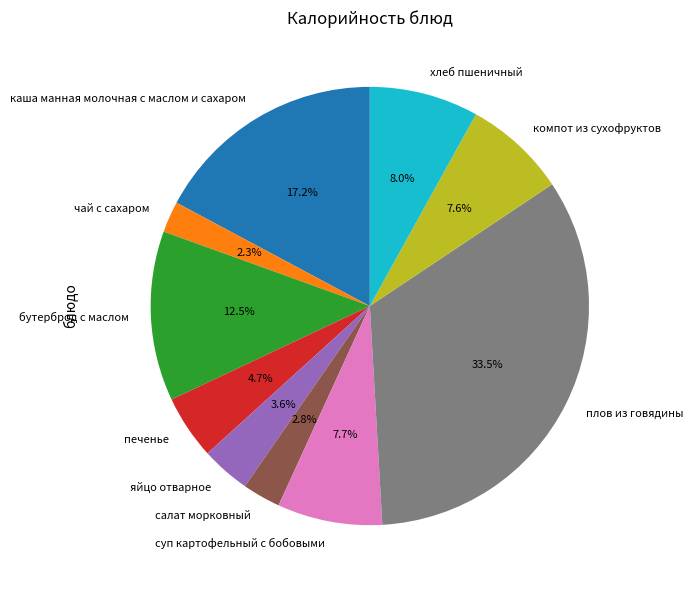

What percentage is NOT represented by компот из сухофруктов?

92.4%